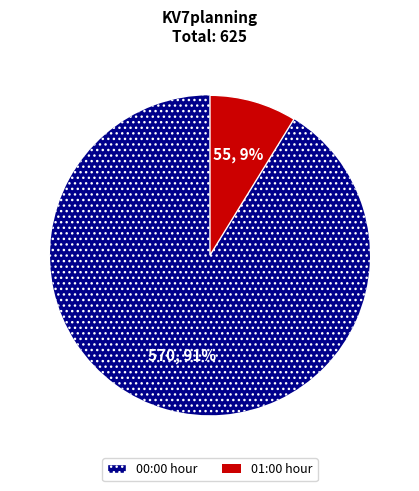

To the nearest percent, what is the average slice percentage?

50%